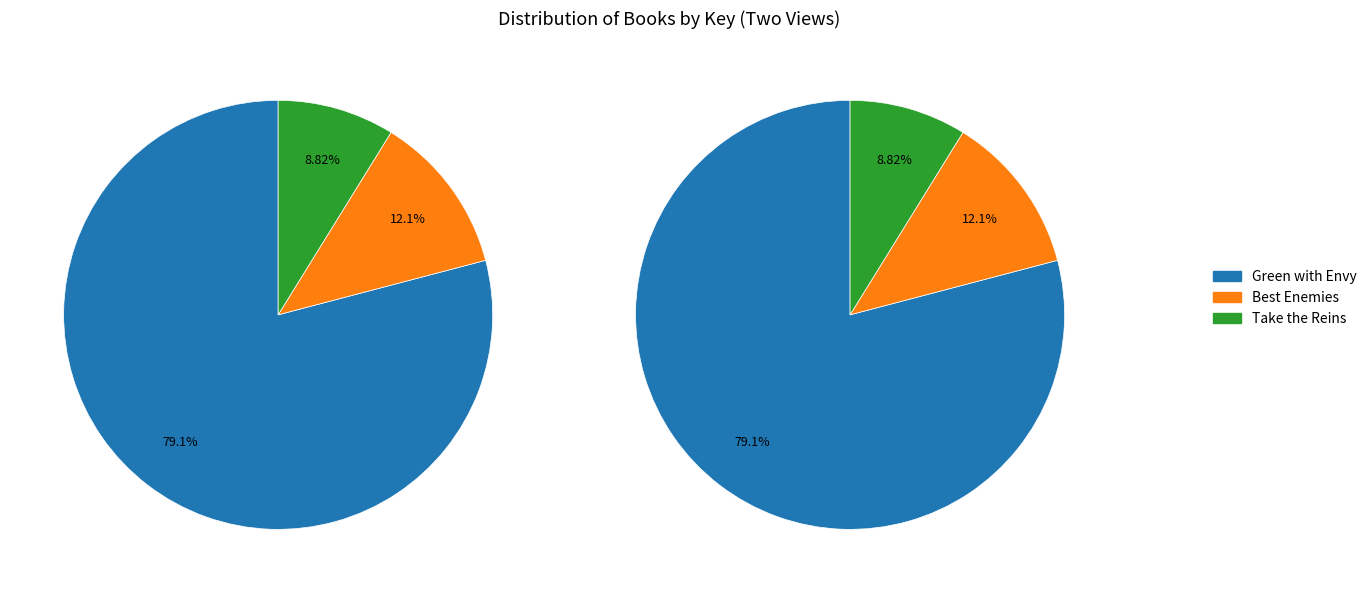

Which category has the biggest portion of the pie?

Green with Envy